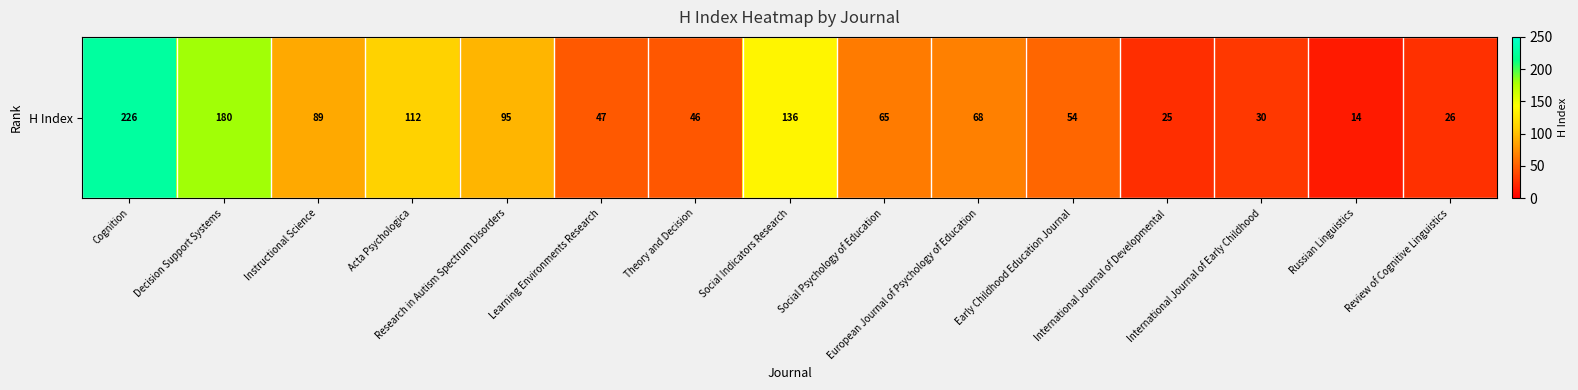

True or false: the data shows 21 at Russian Linguistics.

False